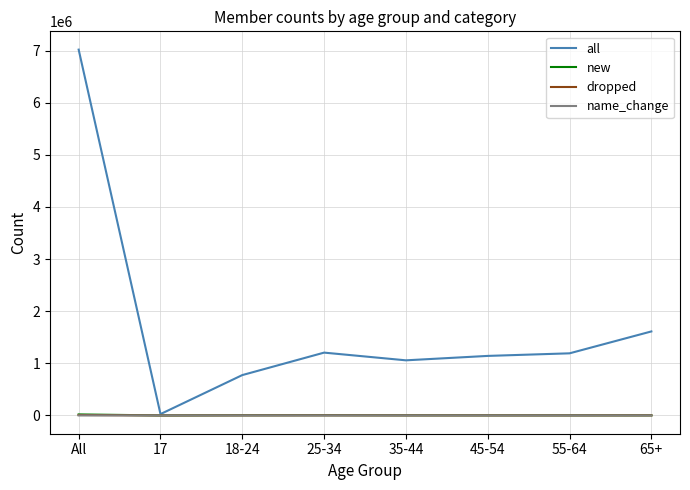

What is the maximum value shown in the chart?

7019054